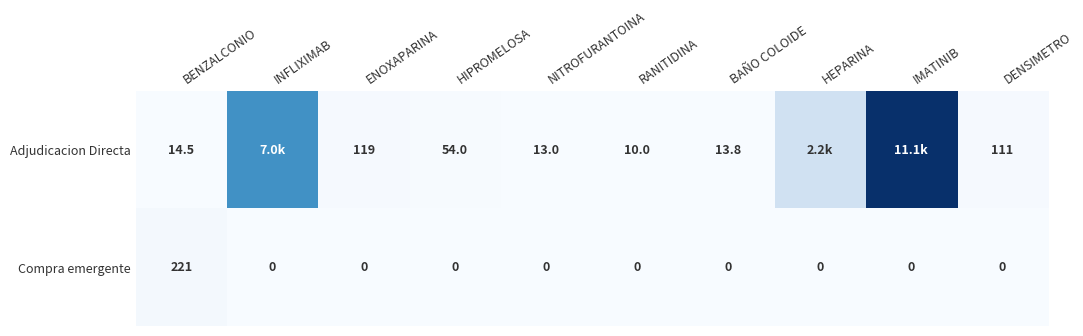

What is the difference between the highest and lowest values at BAÑO COLOIDE?

13.8